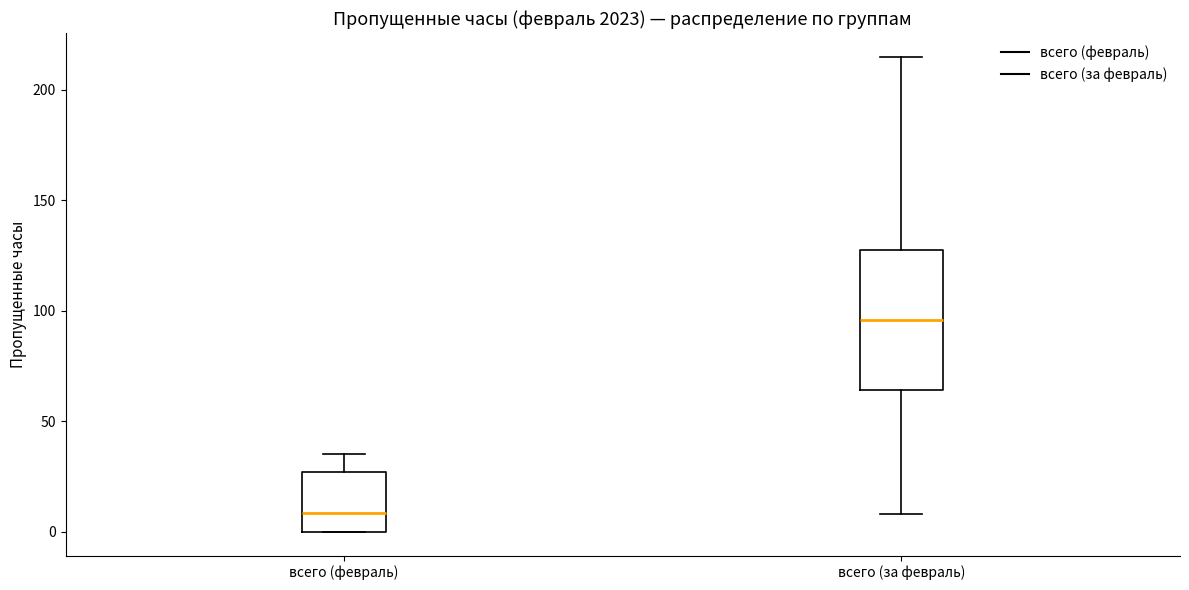

Which box has the highest median line?

всего (за февраль)